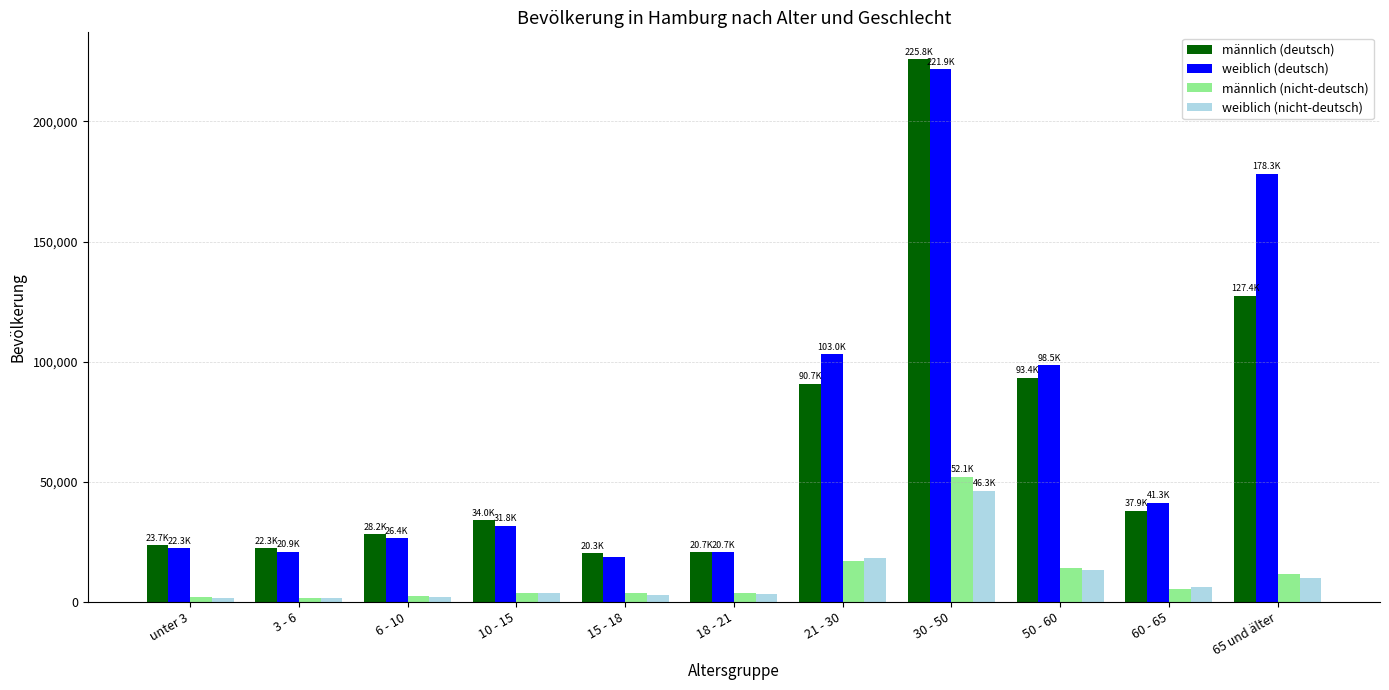

What is the label of the 4th bar from the left?

10 - 15